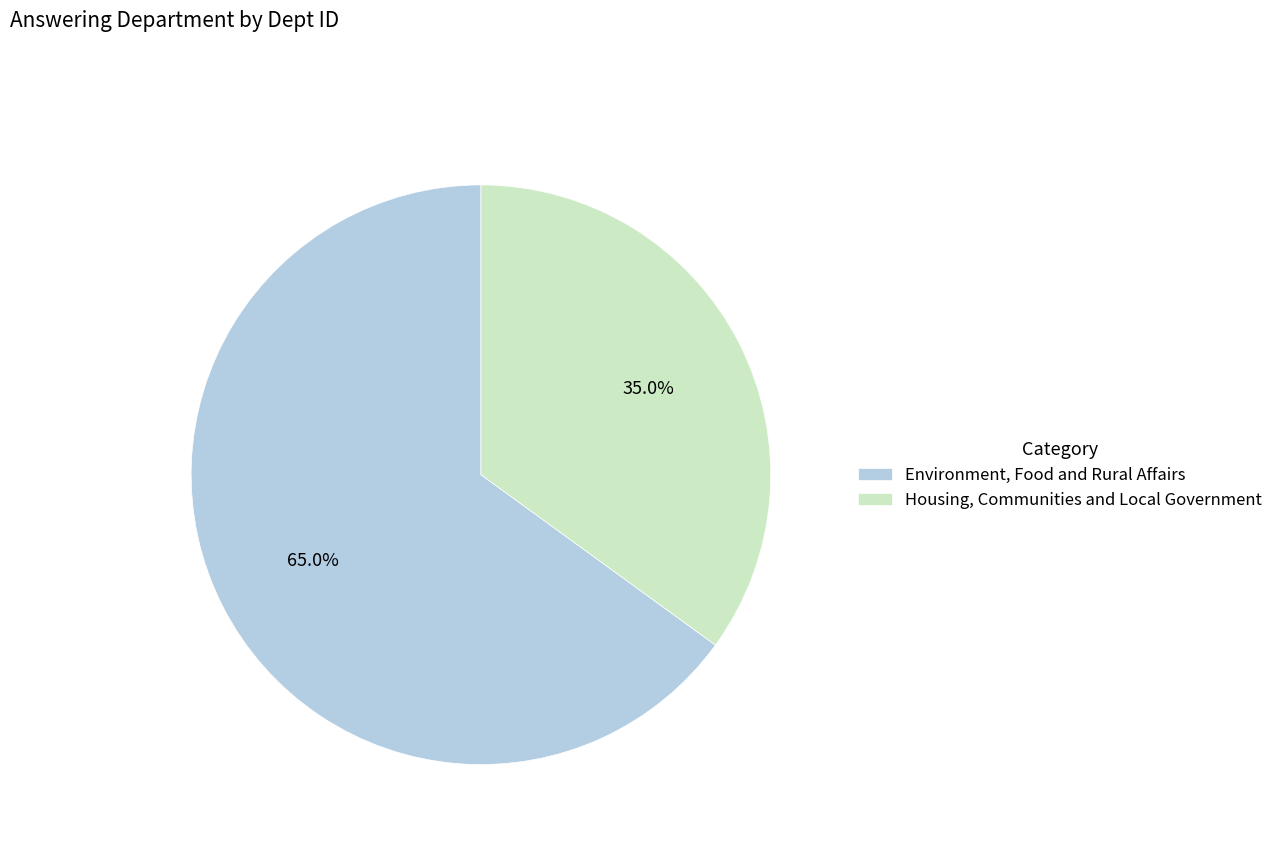

Rank the categories by value from highest to lowest.

Environment, Food and Rural Affairs, Housing, Communities and Local Government